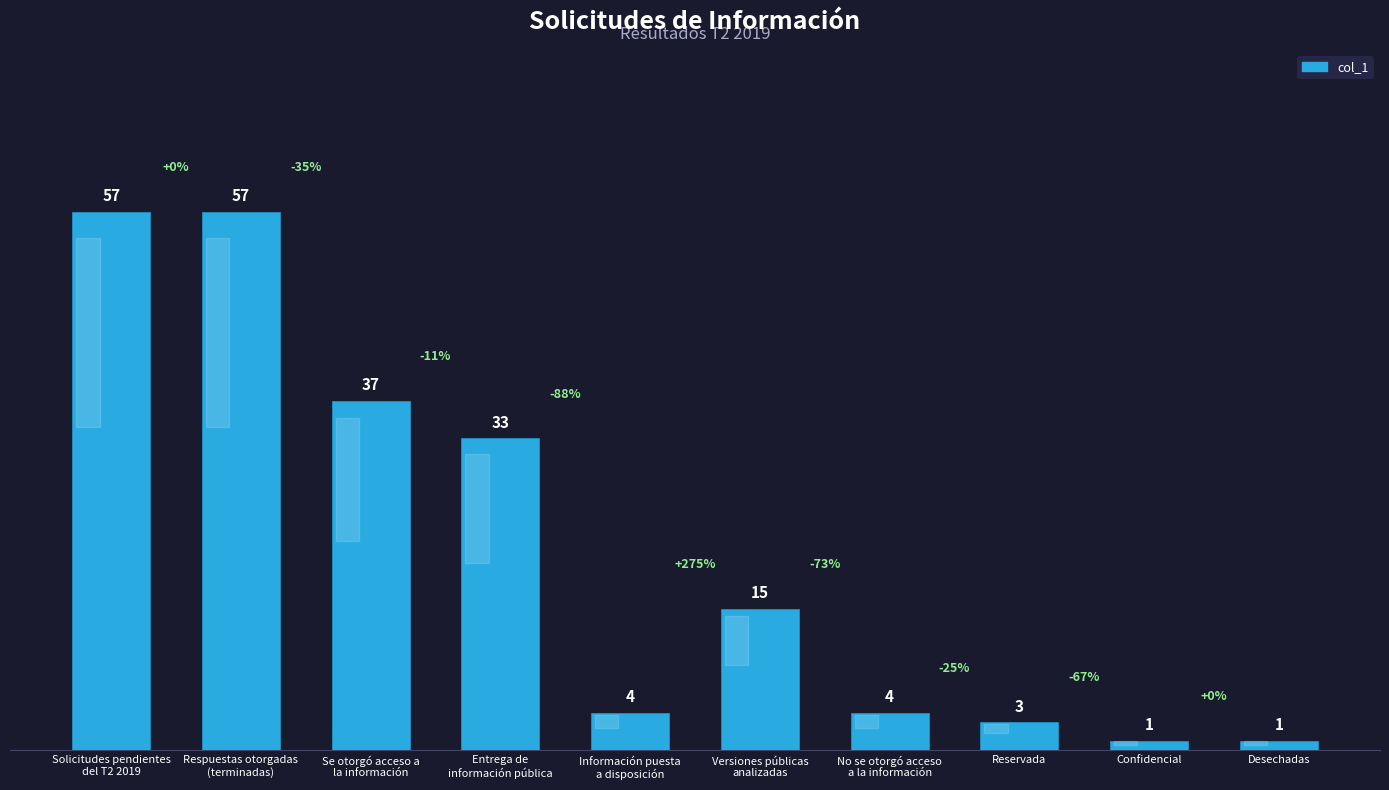

What is the maximum value shown in the chart?

57